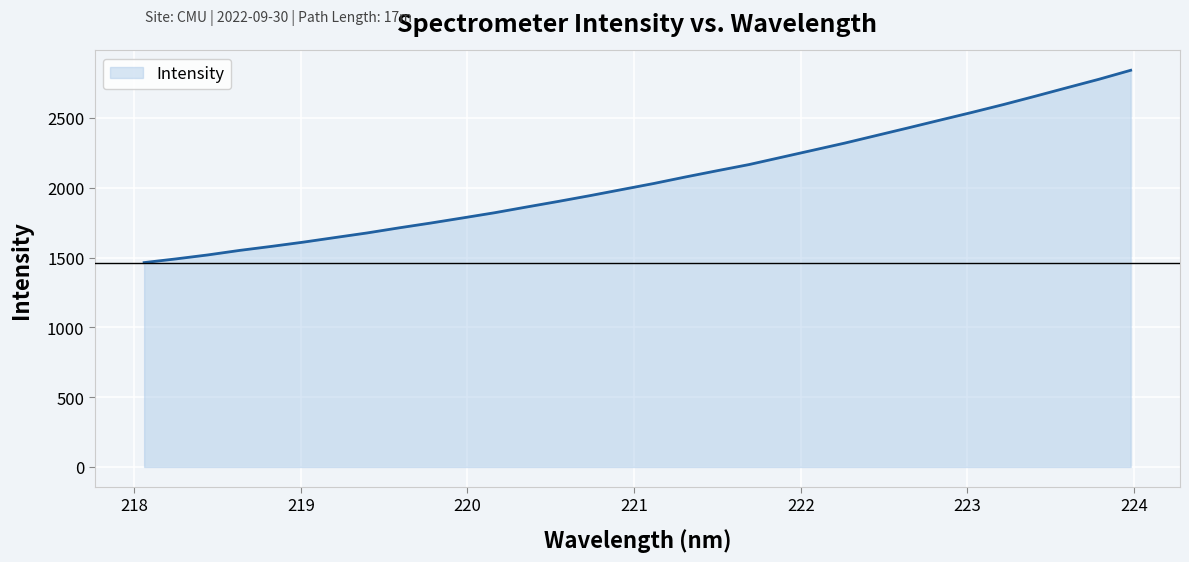

What is the maximum value shown in the chart?

2841.1